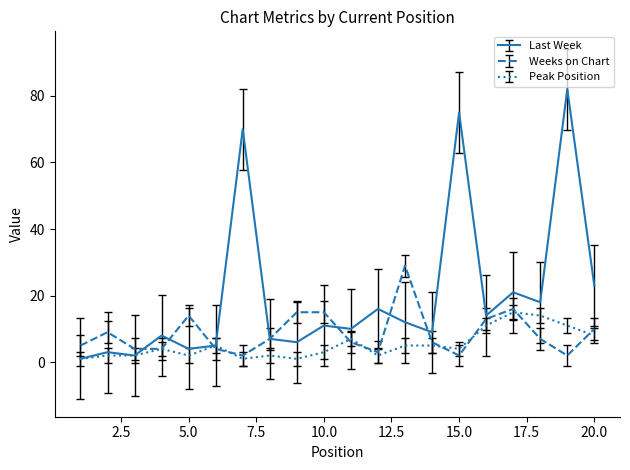

Rank the series by their average value, from highest to lowest.

Last Week, Weeks on Chart, Peak Position